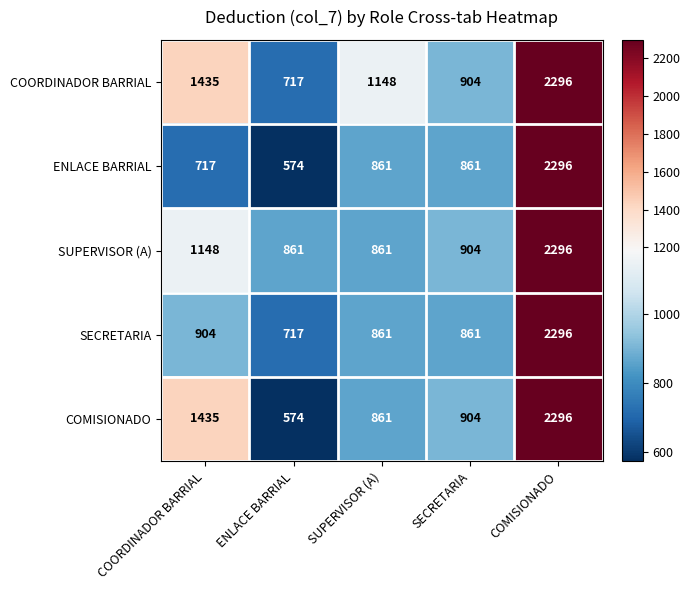

The value of SECRETARIA at ENLACE BARRIAL is 717. True or false?

True